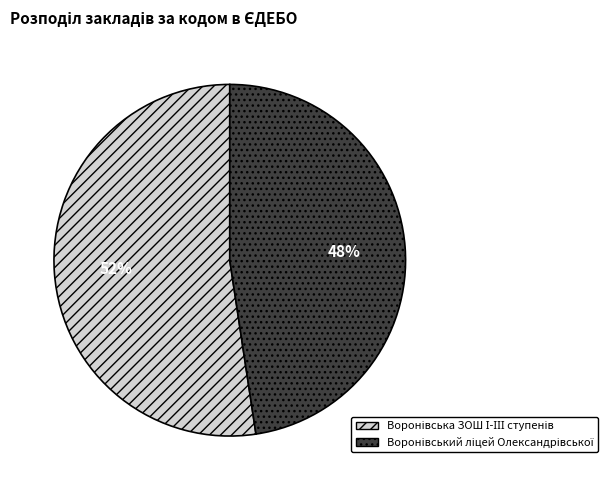

To the nearest percent, what is the average slice percentage?

50%